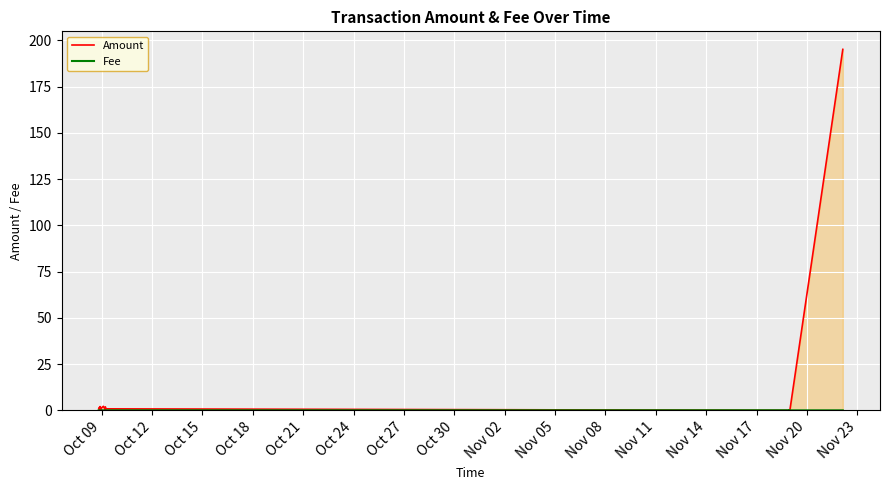

How many lines are shown in the chart?

2